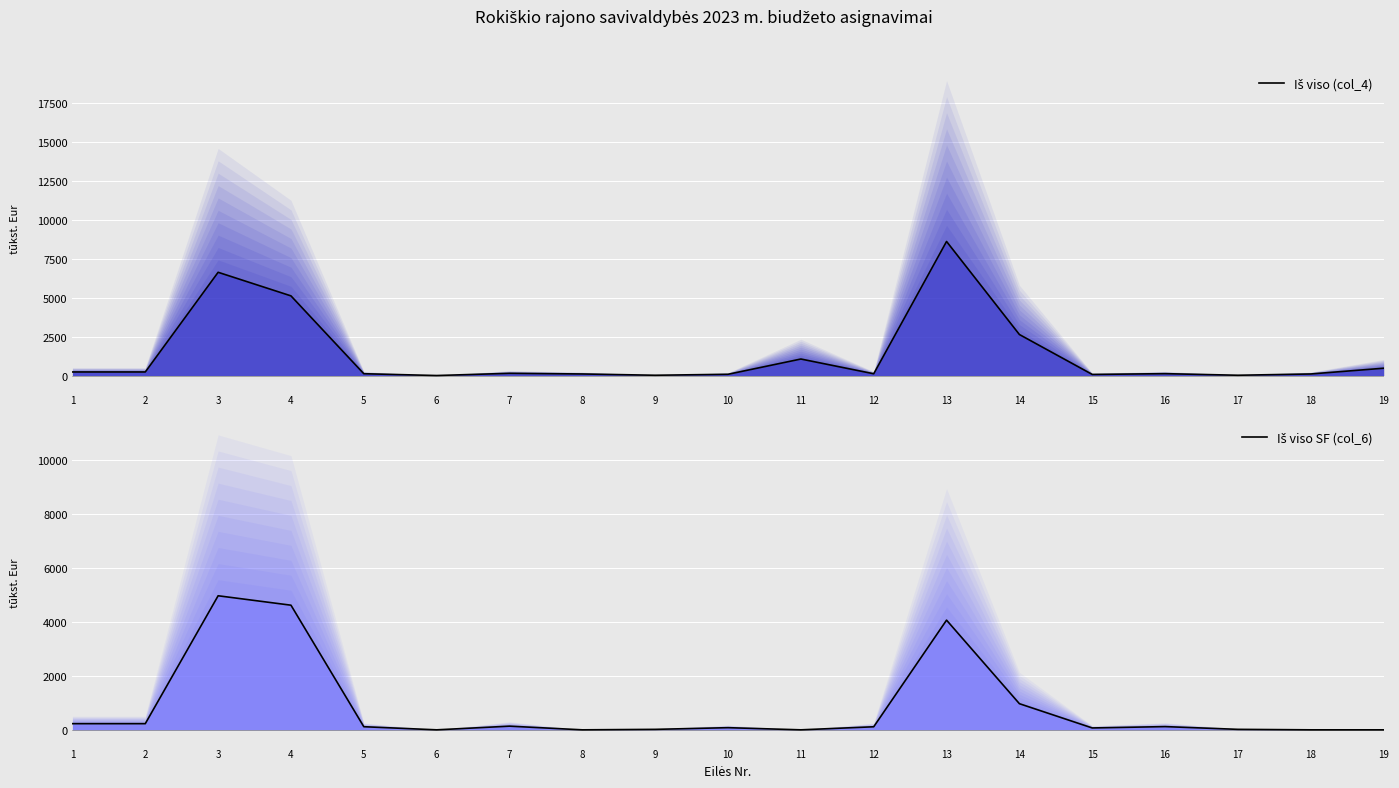

True or false: Iš viso SF (col_6) has a value of 202.3 at 12.

False